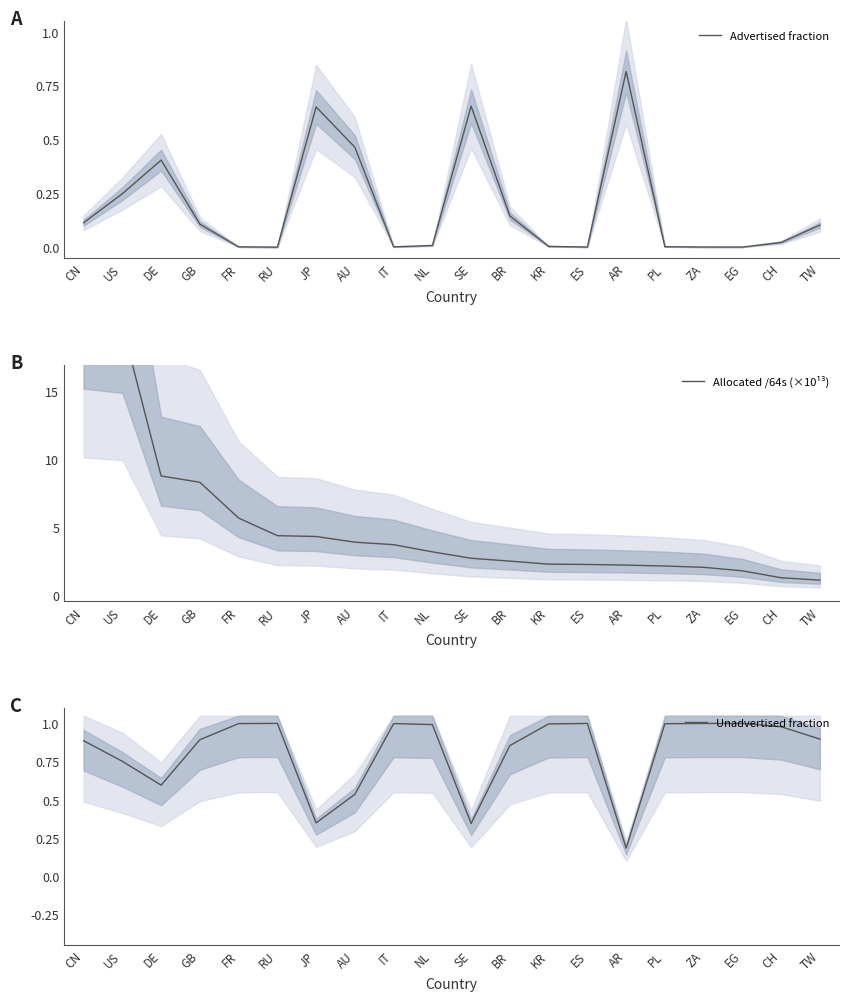

Count the number of categories in the chart.

20